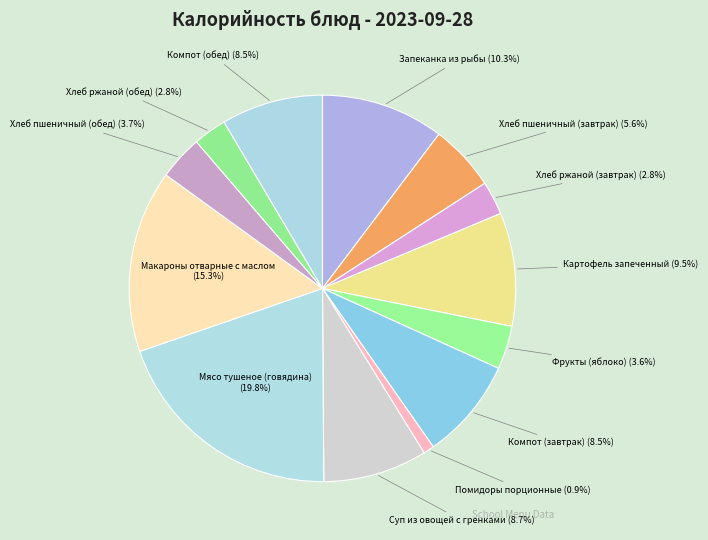

What is the ratio of the value at Хлеб ржаной (обед) to the value at Компот (завтрак)?

0.3